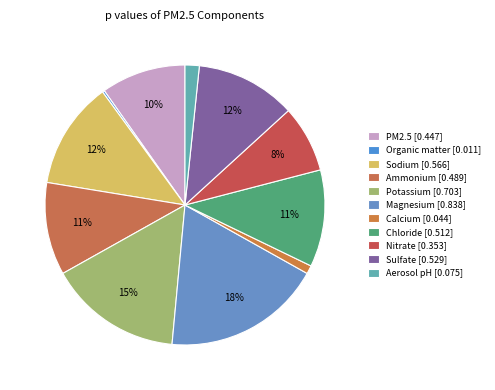

Combined, what portion of the pie is Potassium and Ammonium?

26.1%